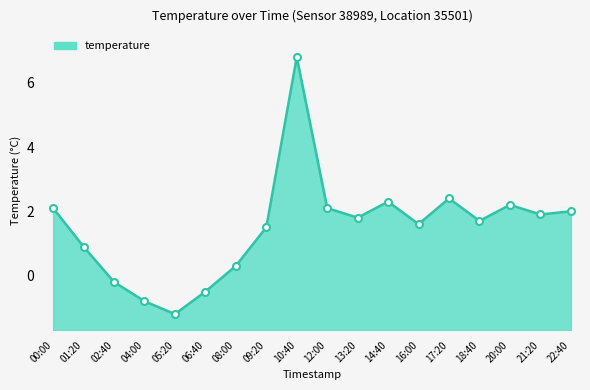

The value at 13:20 is 1.8. True or false?

True